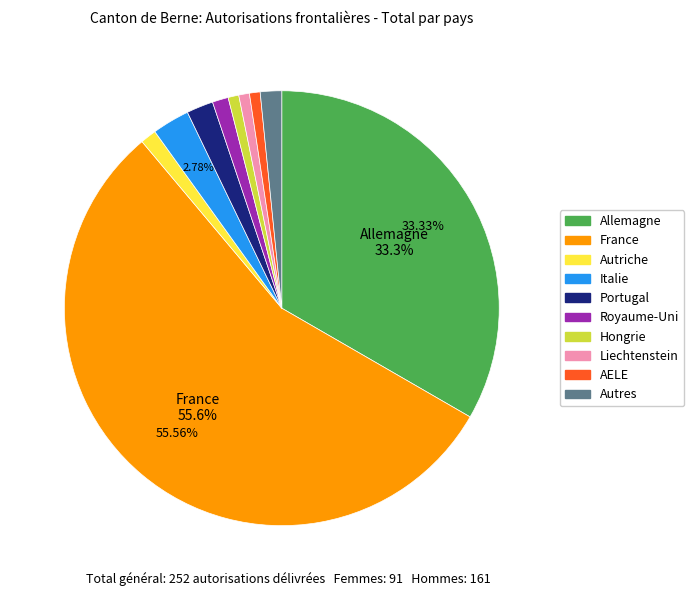

Between Hongrie and Portugal, which is larger?

Portugal